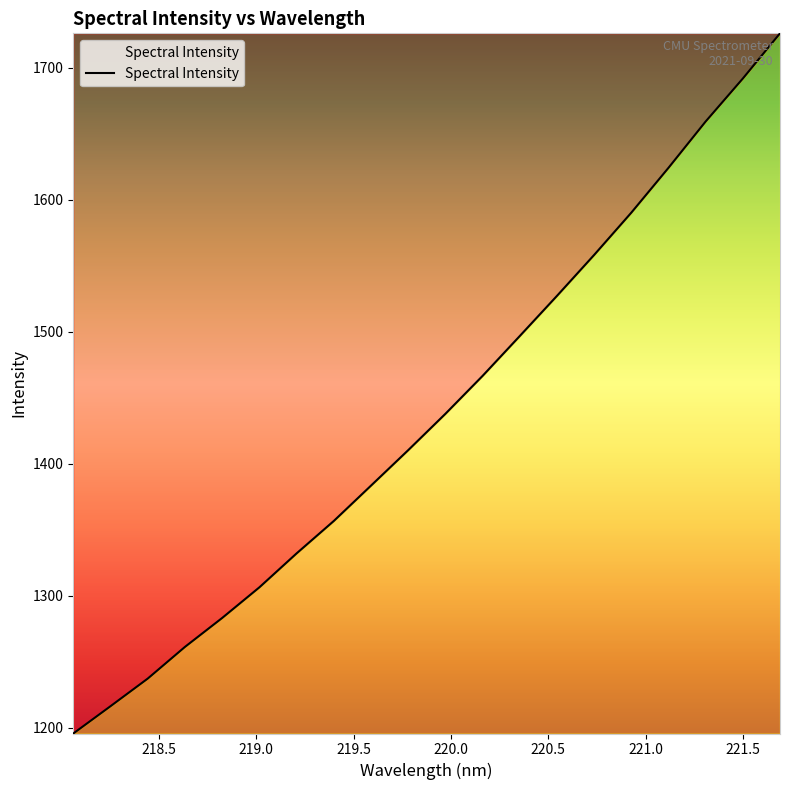

What is the average value?

1437.9